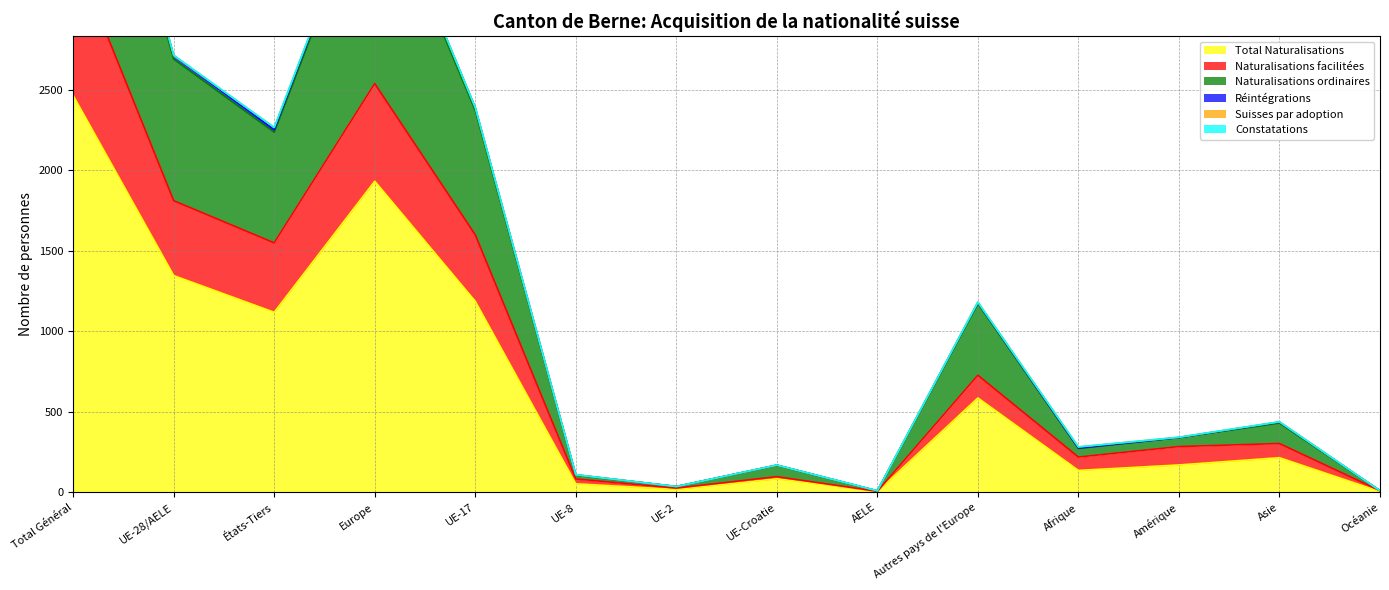

At which label does Naturalisations ordinaires first exceed 430?

Total Général